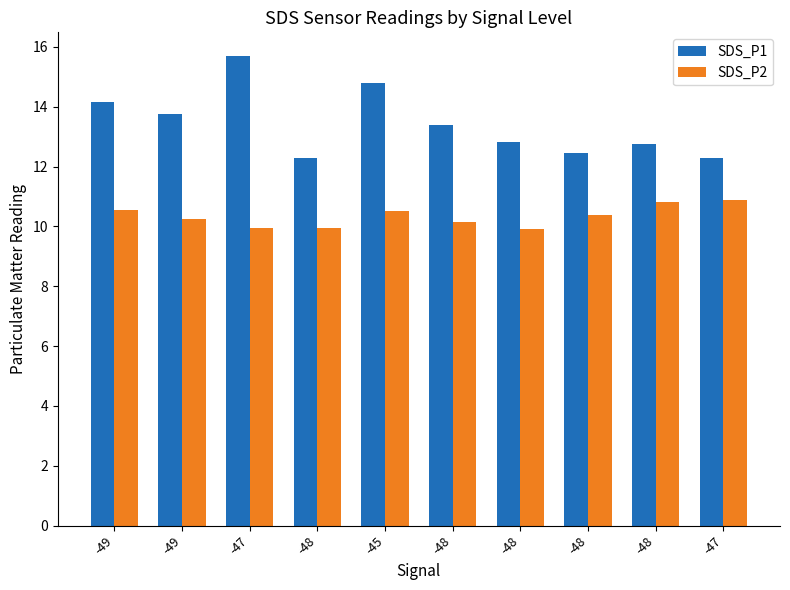

What is the greatest value displayed?

15.7